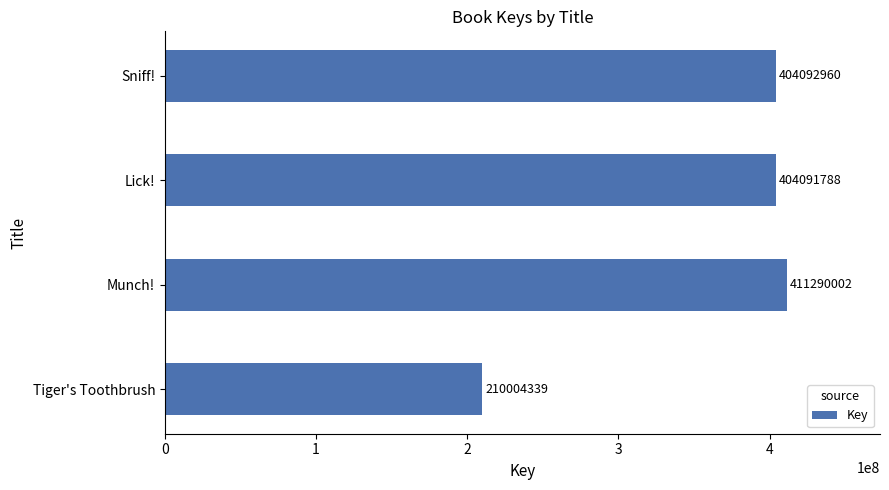

The value at Munch! is 736732572. True or false?

False